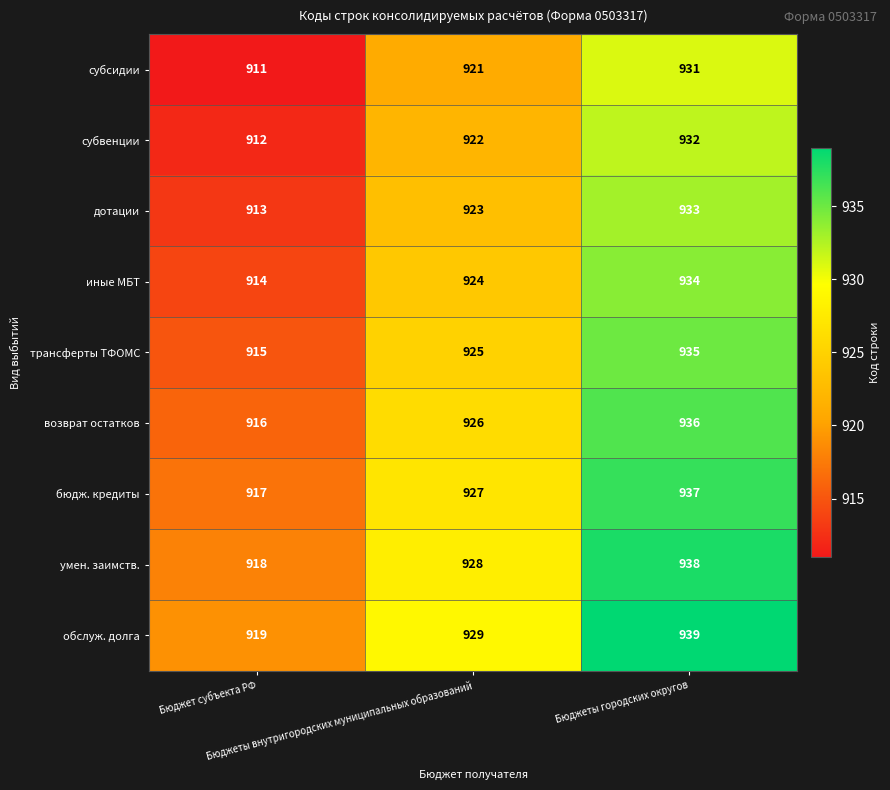

At how many categories does at least one series exceed 934?

1